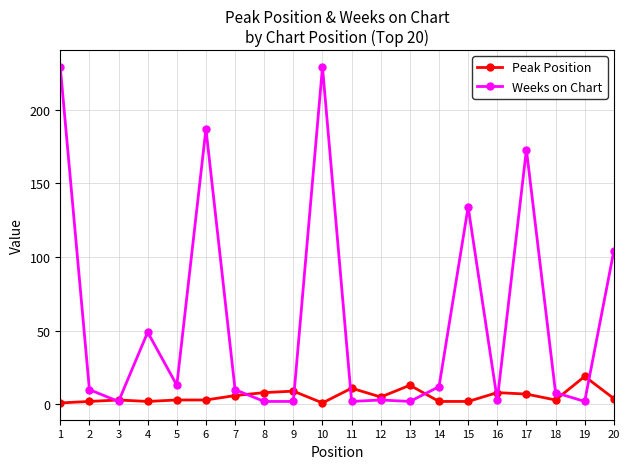

Which series has the largest total across all categories?

Weeks on Chart